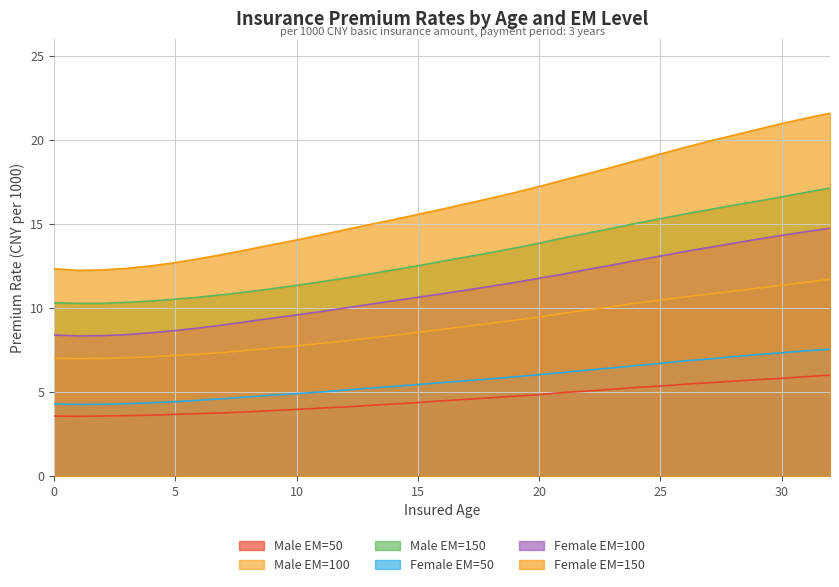

What is the value of the Female EM=100 point at the 7th from the left?

8.8